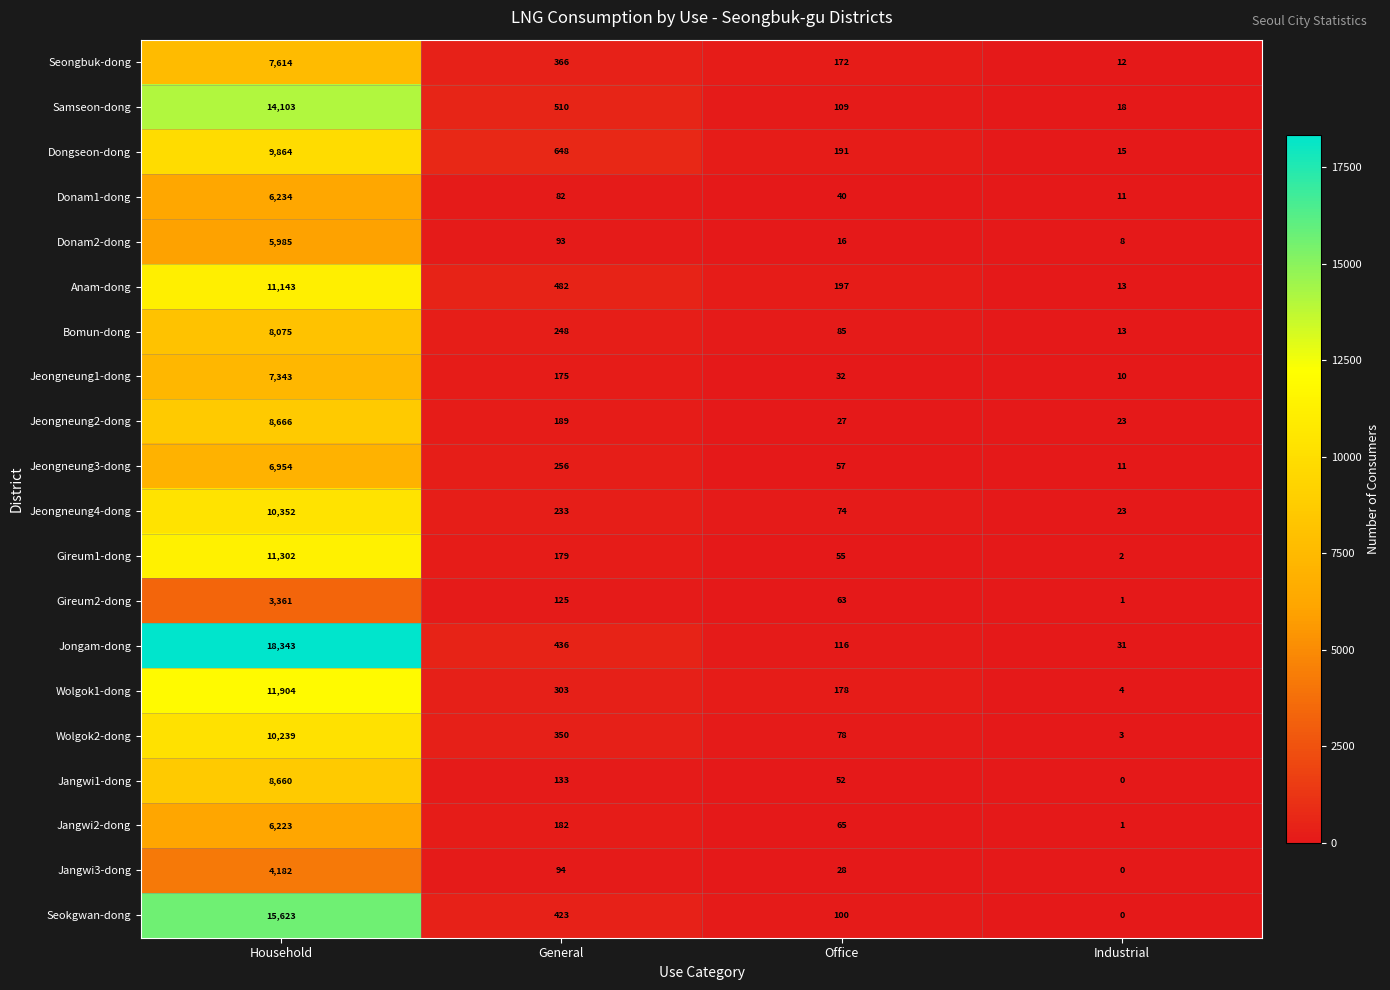

At Household, list the series in order from largest to smallest.

Jongam-dong, Seokgwan-dong, Samseon-dong, Wolgok1-dong, Gireum1-dong, Anam-dong, Jeongneung4-dong, Wolgok2-dong, Dongseon-dong, Jeongneung2-dong, Jangwi1-dong, Bomun-dong, Seongbuk-dong, Jeongneung1-dong, Jeongneung3-dong, Donam1-dong, Jangwi2-dong, Donam2-dong, Jangwi3-dong, Gireum2-dong